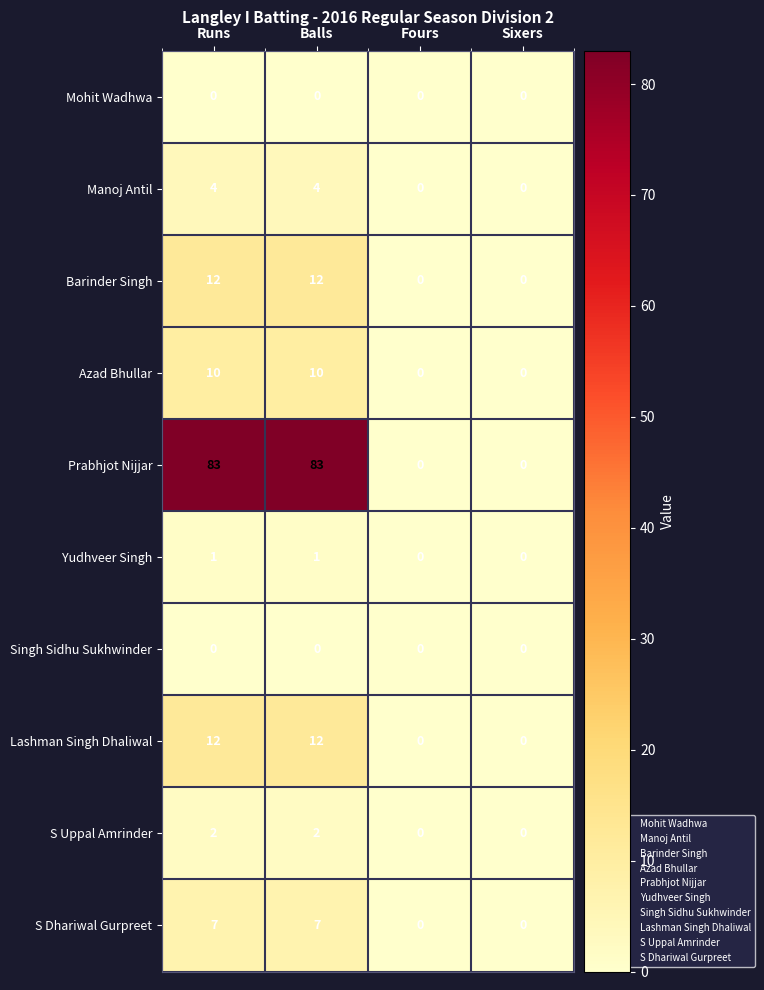

What is the sum of all Barinder Singh values?

24